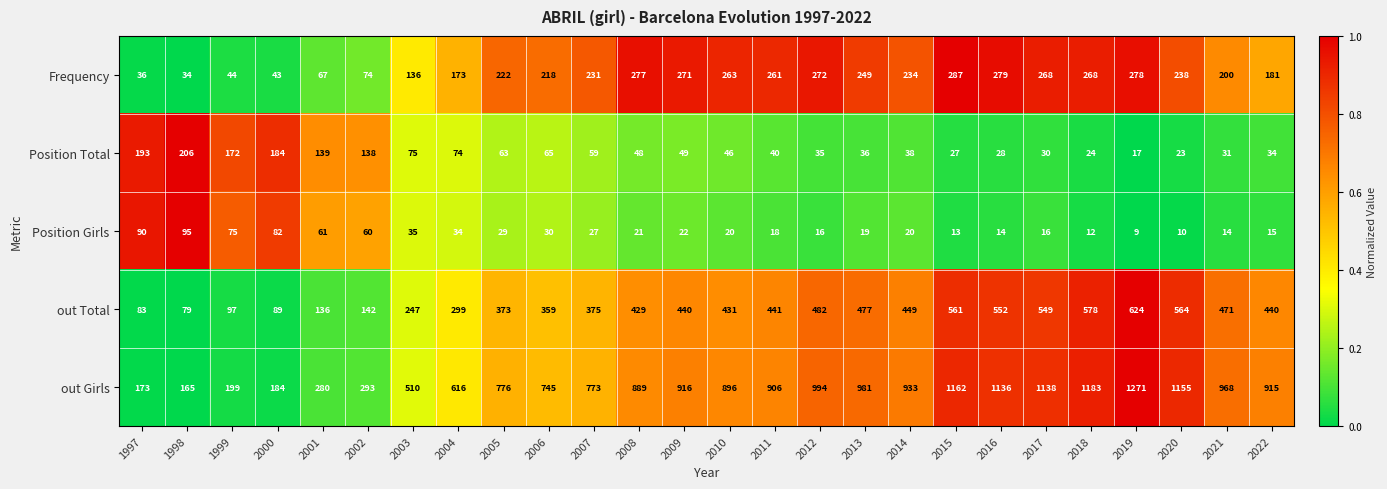

Which series changed the most between 1997 and 2017?

out Girls